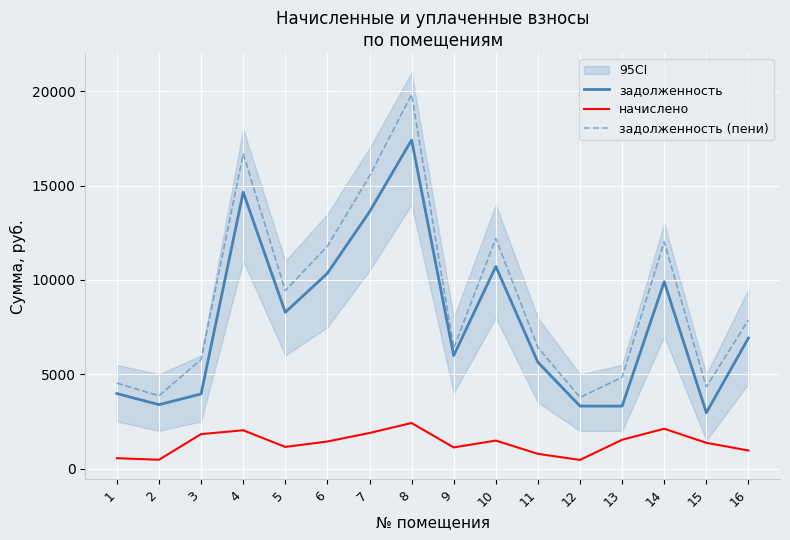

Reading left to right, list all the values displayed in this chart.

задолженность: 1=3979.2	2=3391.0	3=3957.4	4=14654.0	5=8287.2	6=10354.8	7=13615.9	8=17422.1	9=5993.7	10=10716.2	11=5640.1	12=3314.9	13=3312.4	14=9911.7	15=2964.0	16=6920.4
начислено: 1=552.0	2=470.4	3=1828.8	4=2032.8	5=1149.6	6=1436.4	7=1888.8	8=2416.8	9=1123.2	10=1486.6	11=782.4	12=459.8	13=1528.8	14=2114.4	15=1368.0	16=960.0
задолженность (пени): 1=4531.2	2=3861.4	3=5786.2	4=16686.8	5=9436.8	6=11791.2	7=15504.7	8=19838.9	9=6388.4	10=12202.8	11=6422.5	12=3774.7	13=4841.2	14=12026.1	15=4332.0	16=7880.4